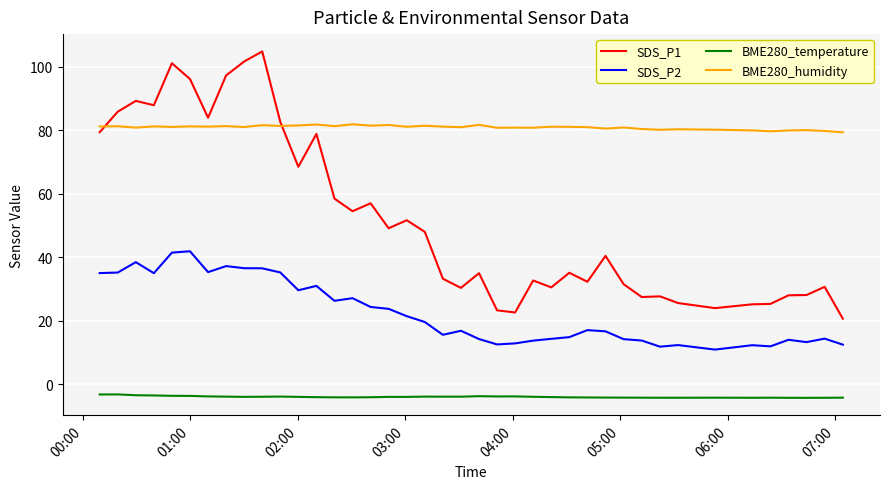

Which series has the widest spread of values?

SDS_P1